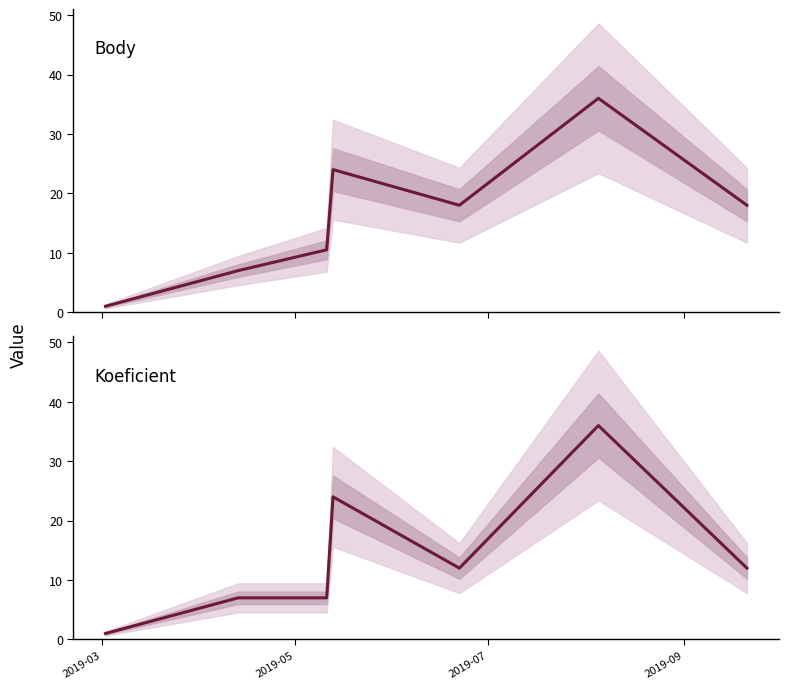

Rank the series at 2019-05 from highest to lowest value.

Body, Koeficient